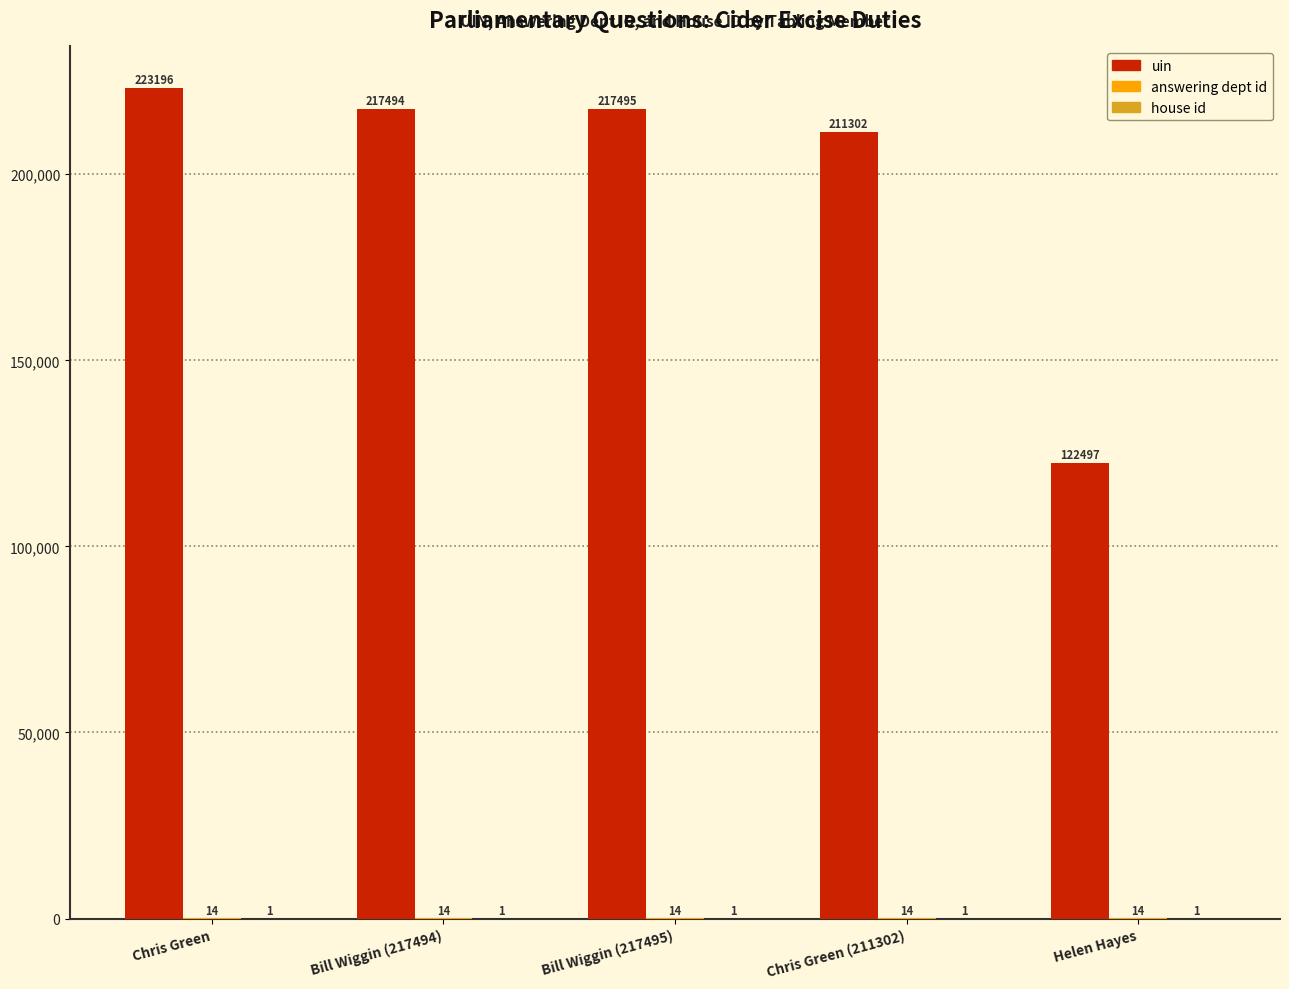

True or false: uin has a value of 170114 at Helen Hayes.

False